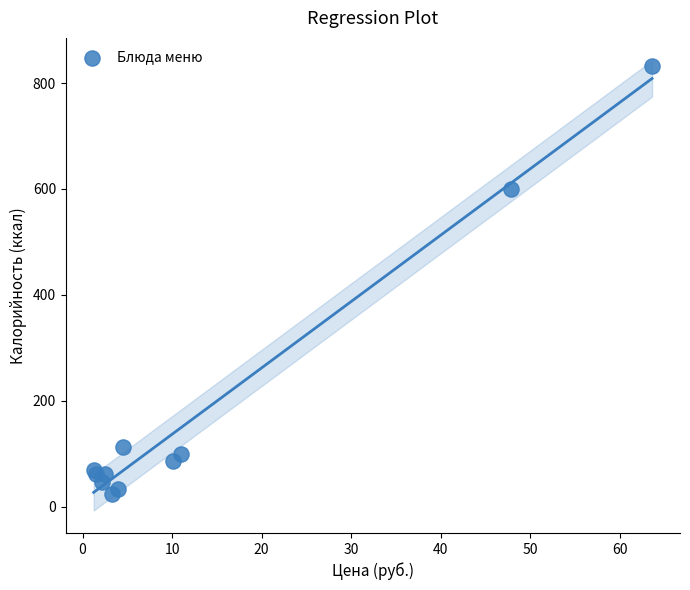

What Y value in the scatter plot is closest to 427?

599.2